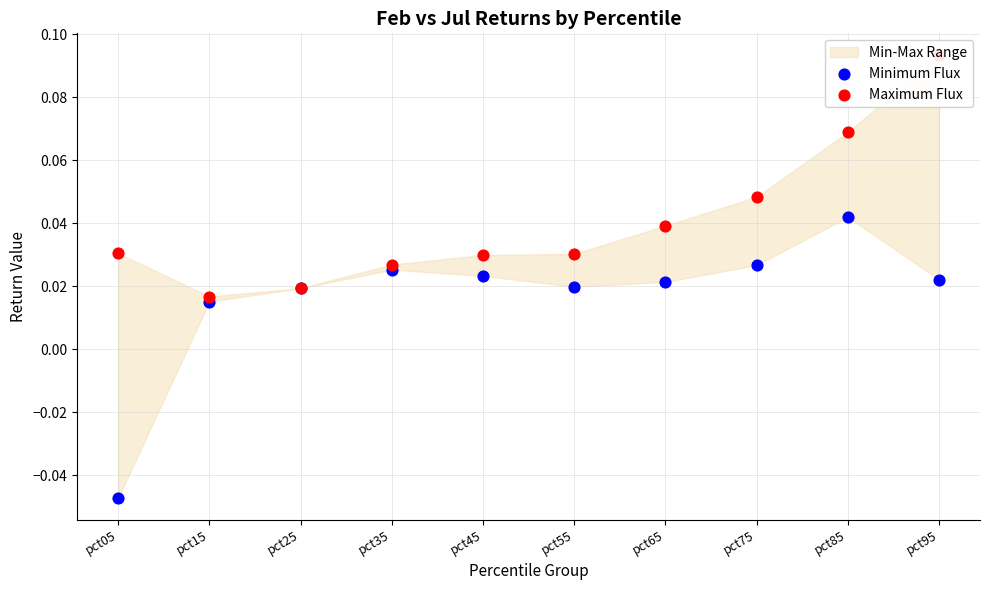

Which series reaches the minimum Y coordinate?

Minimum Flux